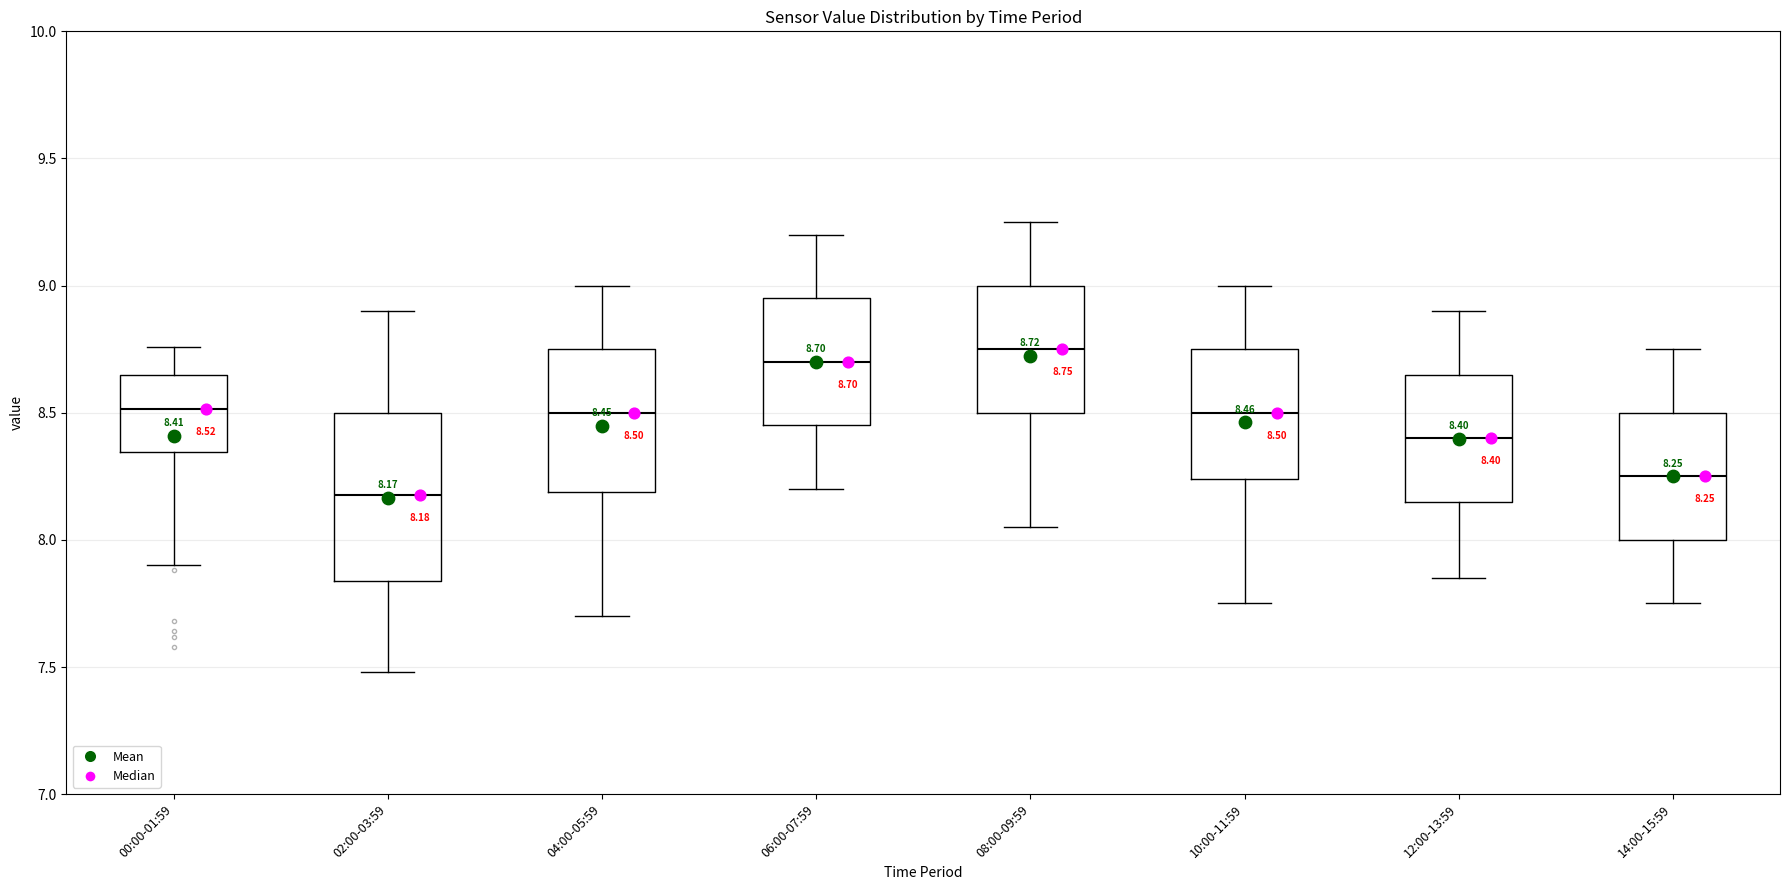

Which box is the tallest, from its lower edge to its upper edge?

02:00-03:59